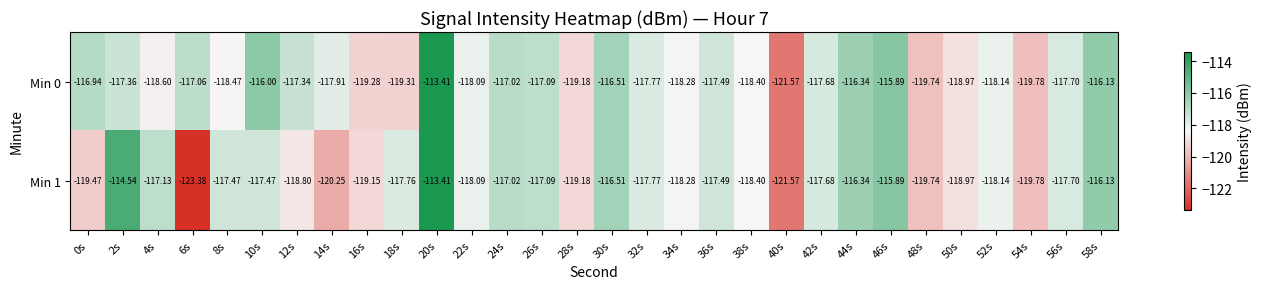

Is the value of Min 1 at 14s greater than the value of Min 0 at 36s?

No